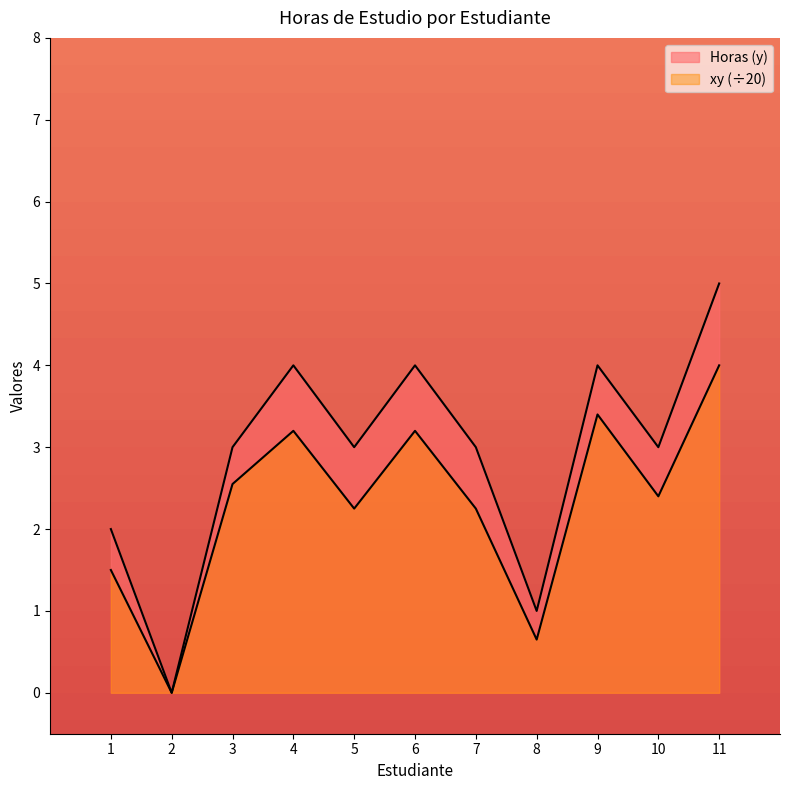

How many lines are shown in the chart?

2